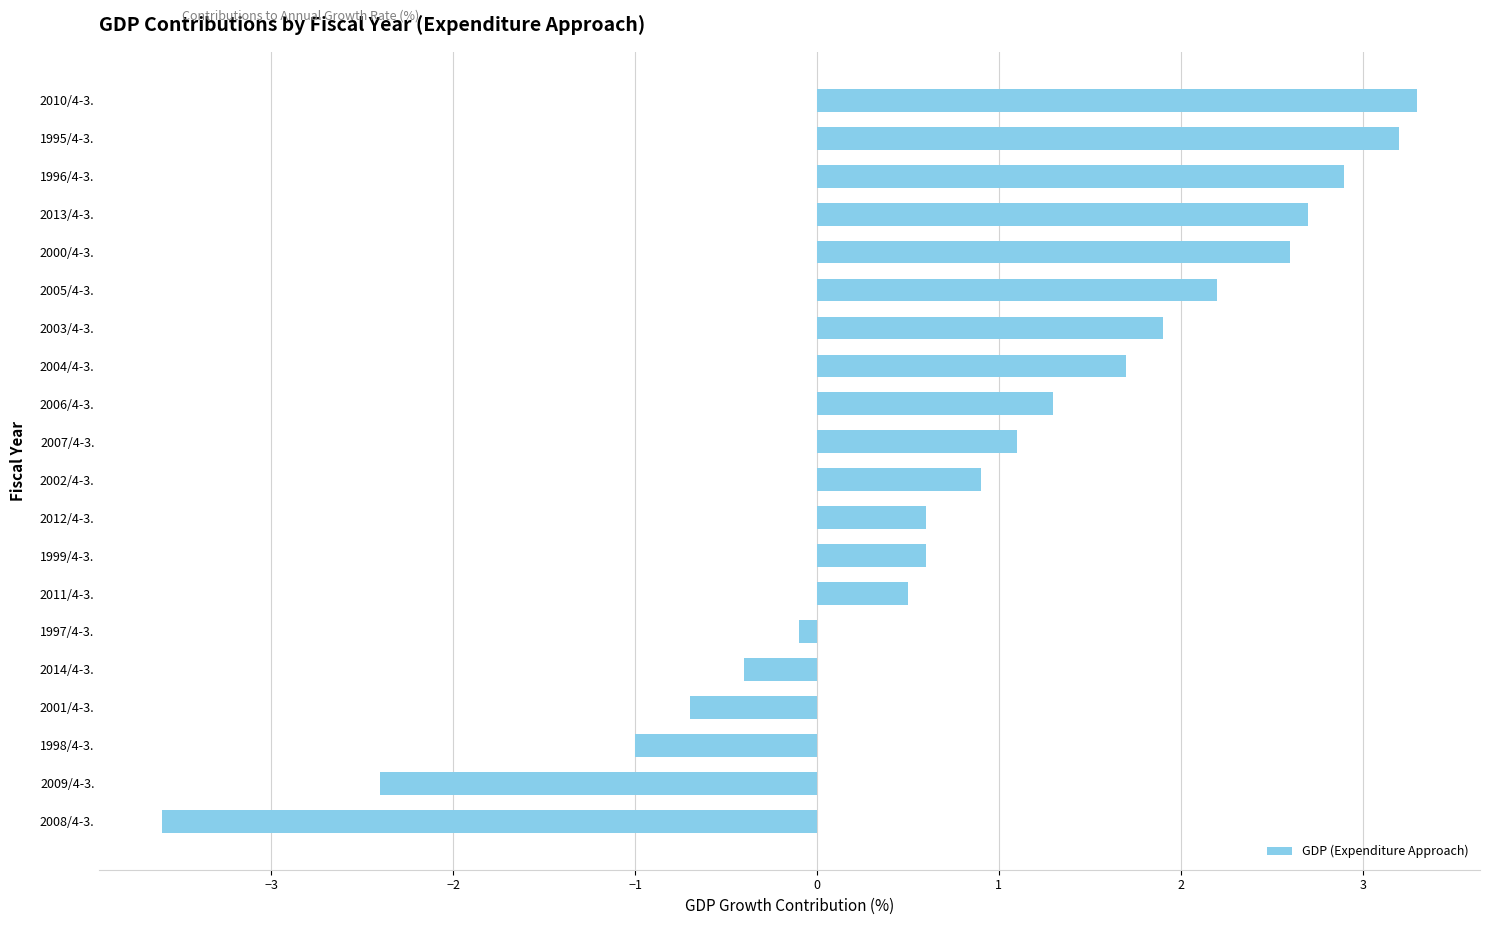

At which label is the value closest to 0?

1997/4-3.